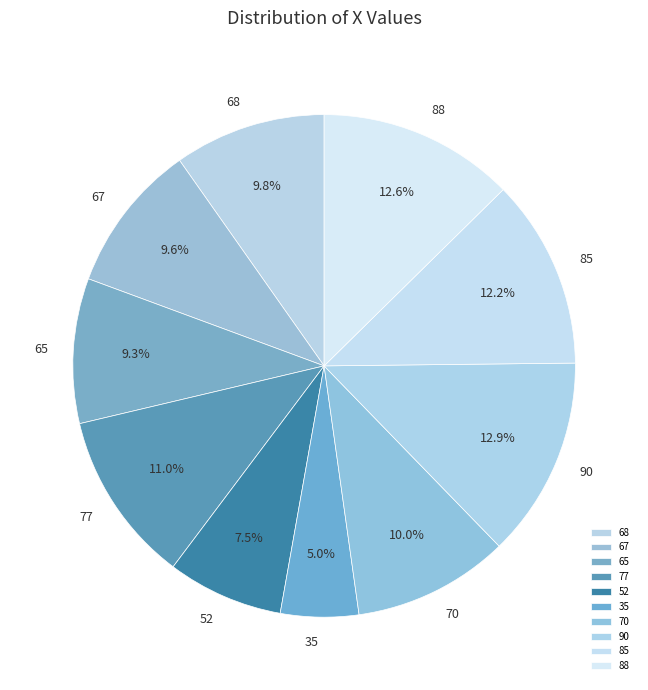

To the nearest percent, what percentage of the pie is 85?

12%